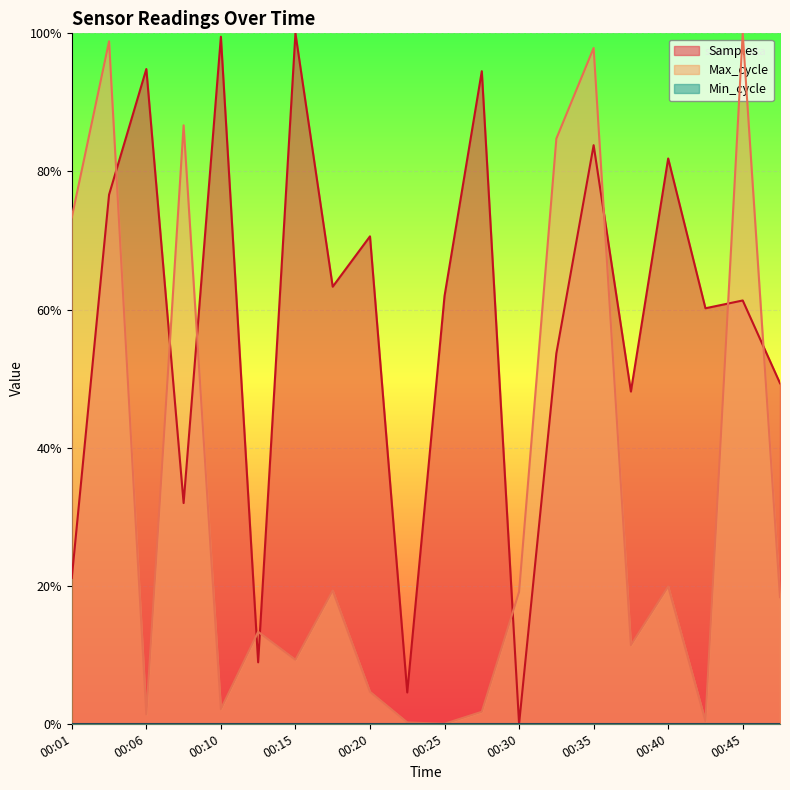

What is the value of the Max_cycle point at the 4th from the left?

0.9